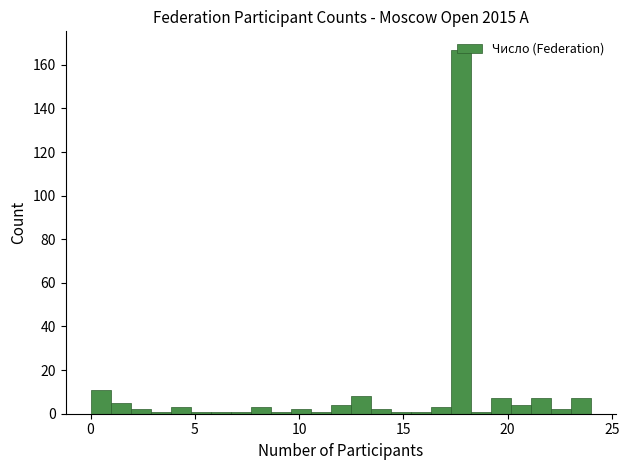

Read against the x-axis, roughly where is the centre of the tallest bar?

18.0